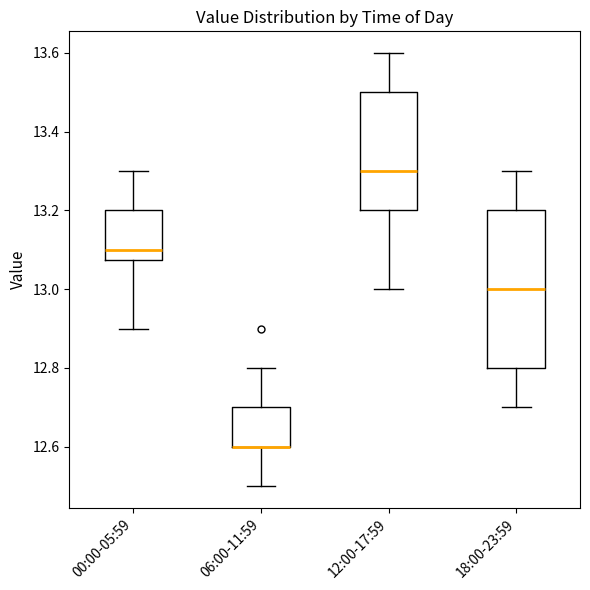

Where does the upper whisker of the box for 18:00-23:59 end on the y-axis? The values are not printed on the chart, so give them approximately, as read against the axis.

13.30